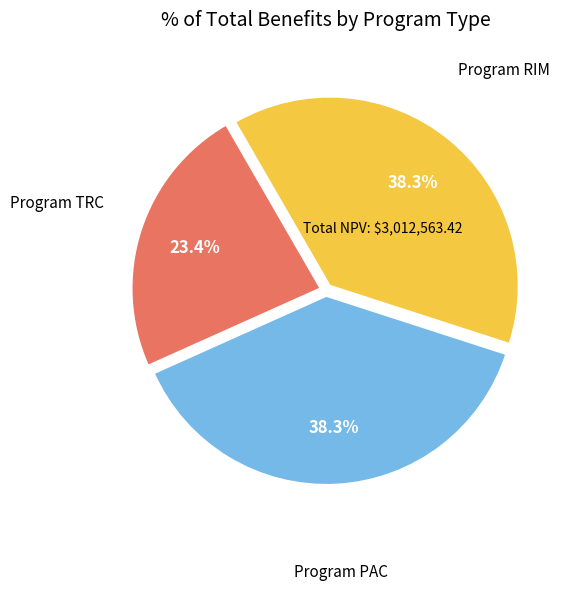

Does any single category account for the majority?

No